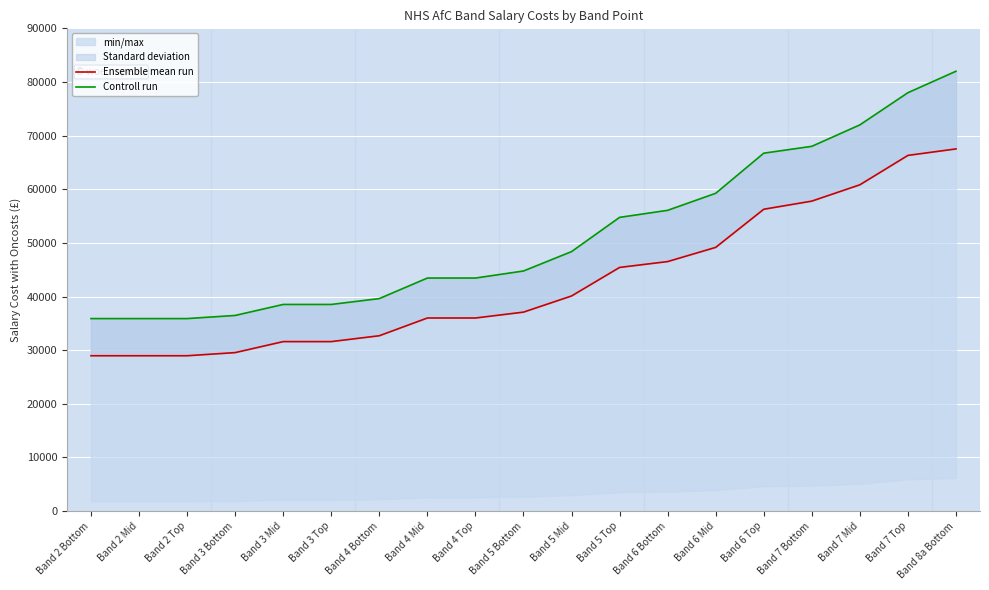

How many values in the Controll run series are below 44757?

9